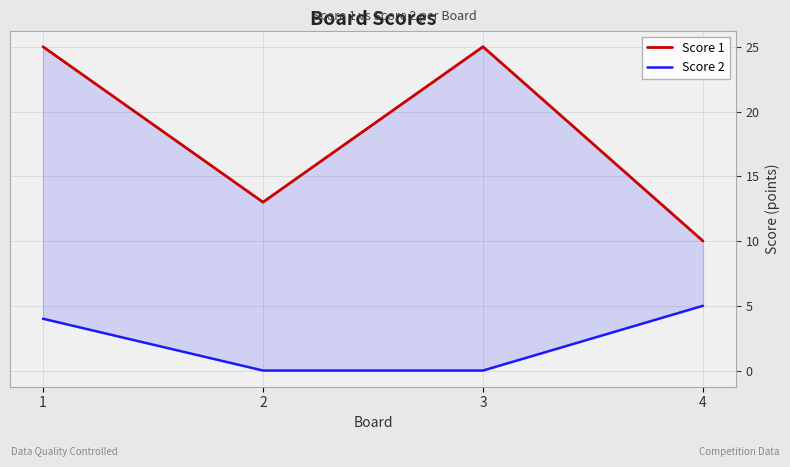

Does the chart have visible grid lines?

Yes